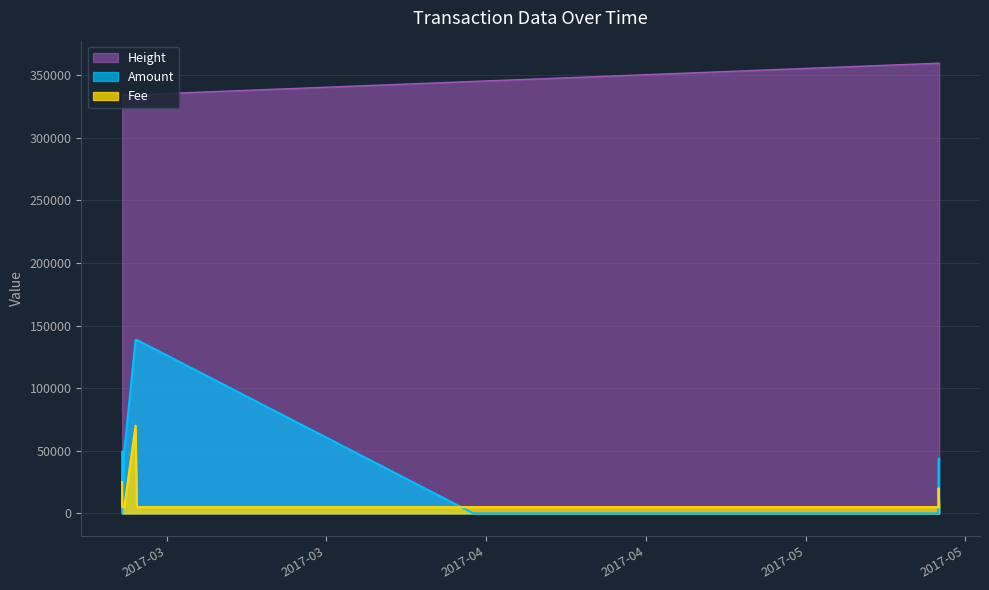

Which series has the largest total across all categories?

Height